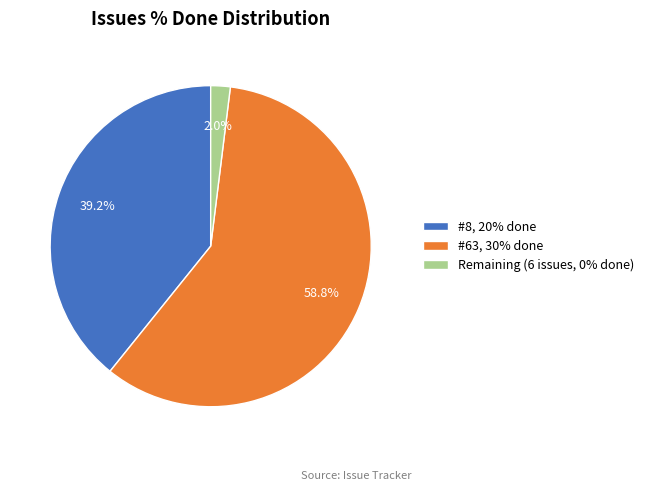

To the nearest percent, what is the average slice percentage?

33%